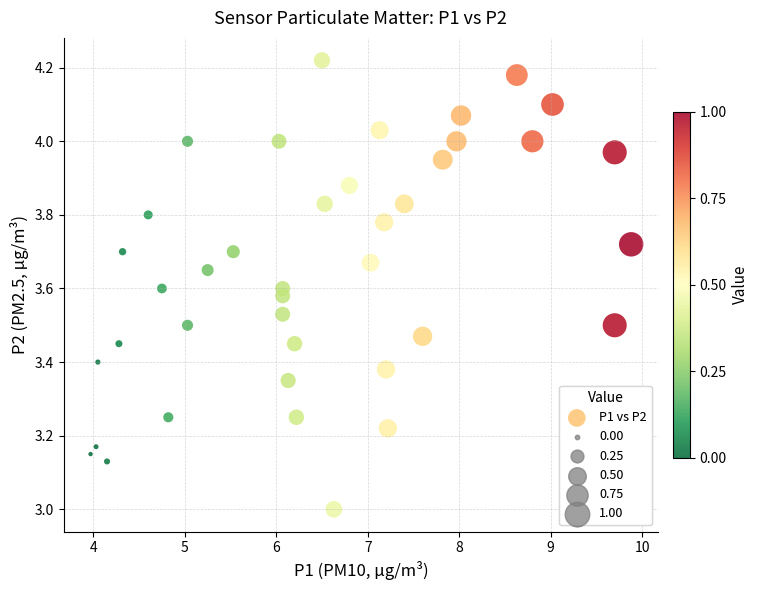

What is the range of X values (max minus min)?

5.9